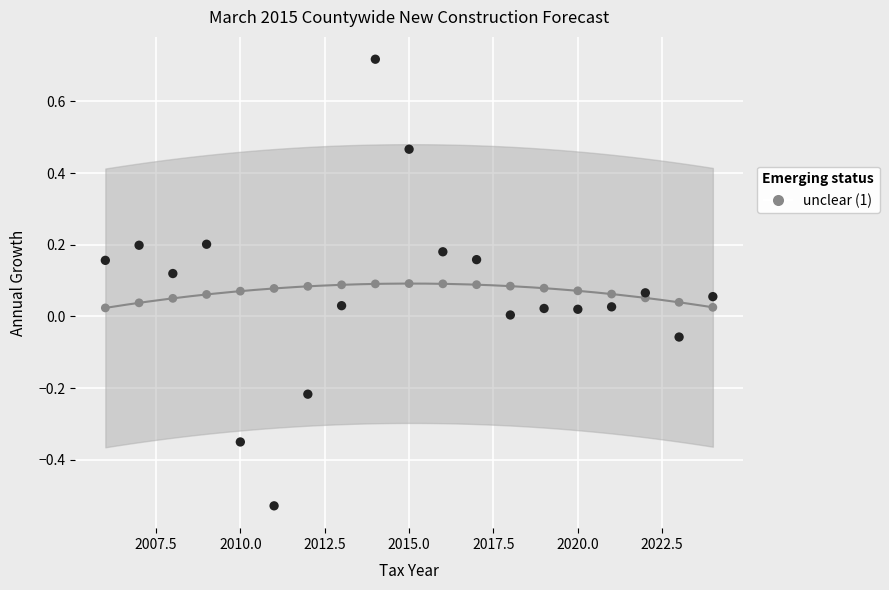

Across all data points, what is the range of X values (max minus min)?

18.0